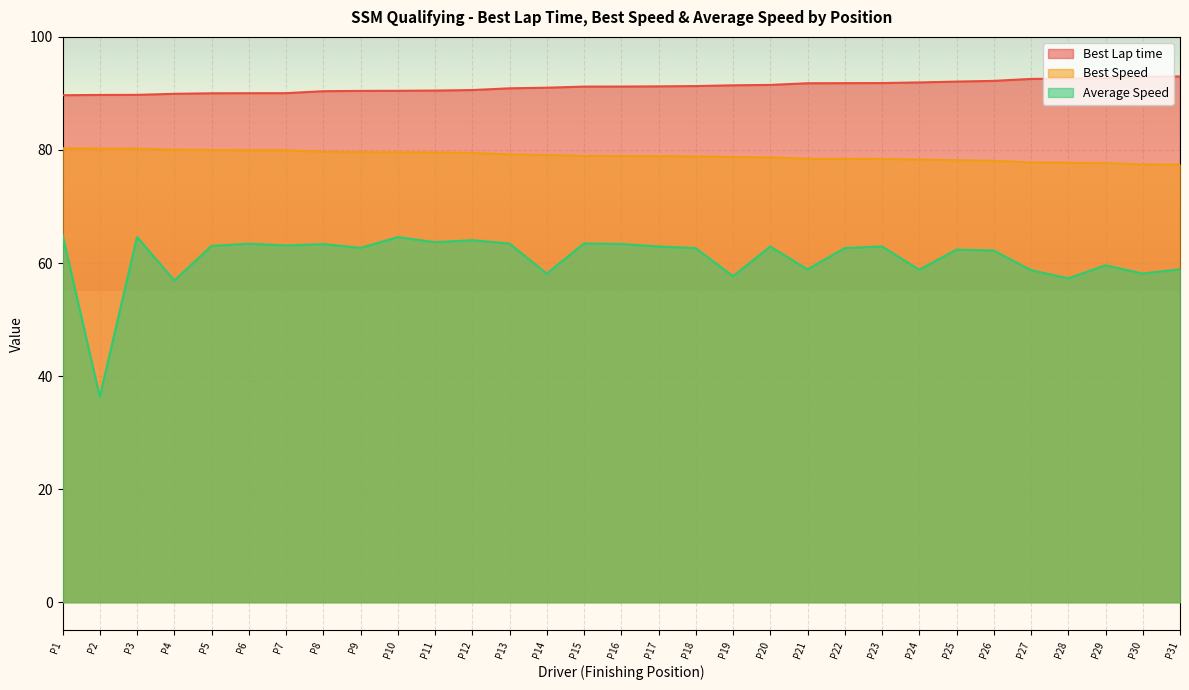

How many values in the Average Speed series exceed 62?

20